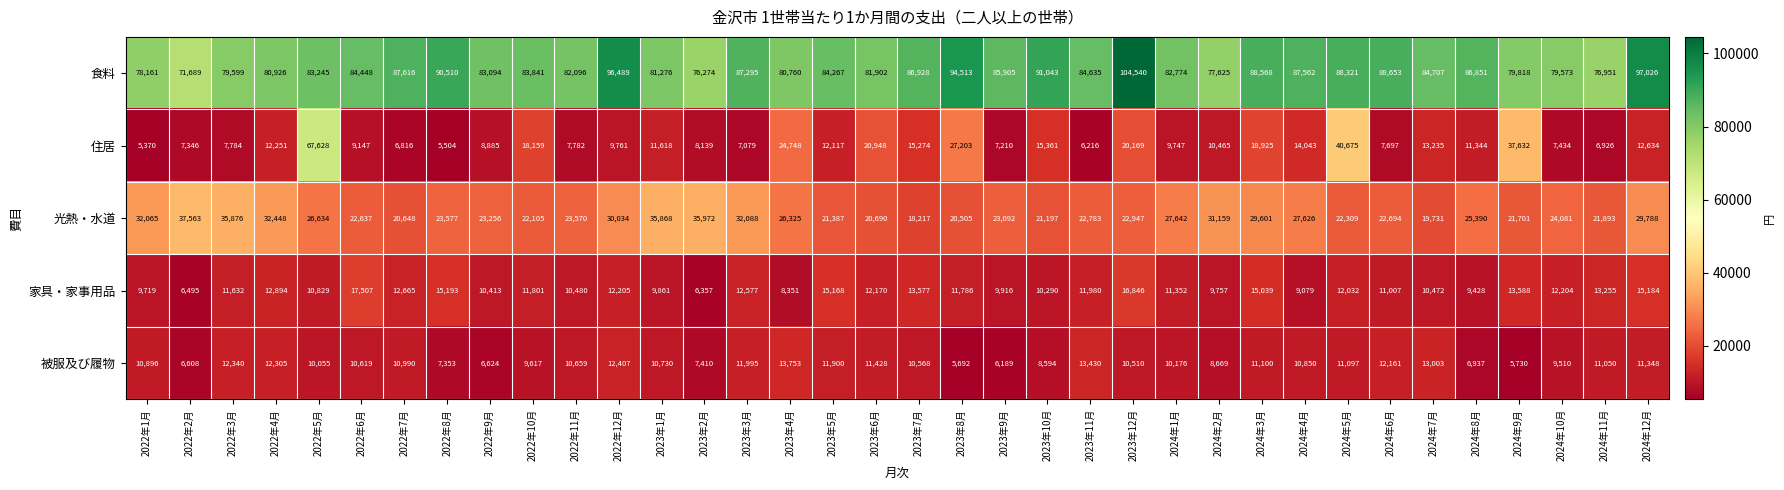

Is it true that 光熱・水道 equals 21197 at 2023年10月?

True